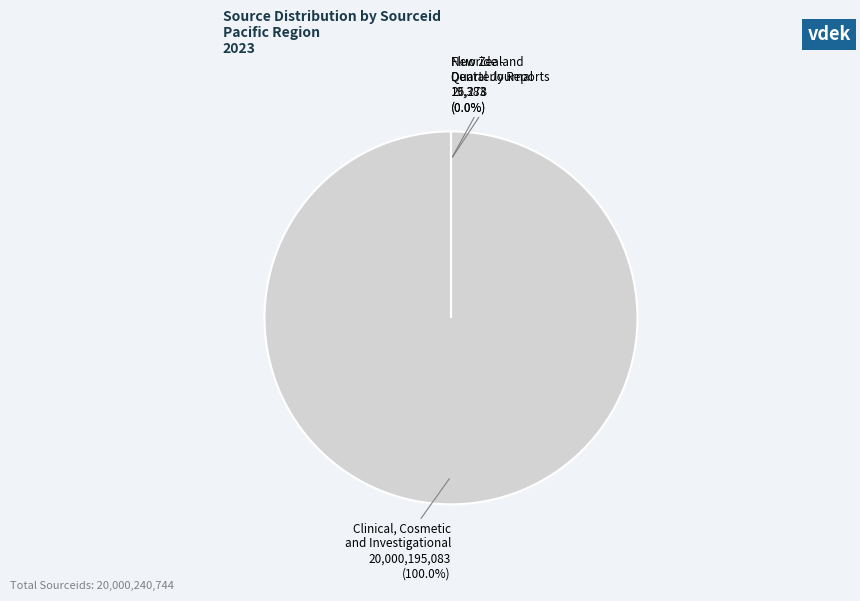

Is there any slice that represents more than half of the pie?

Yes